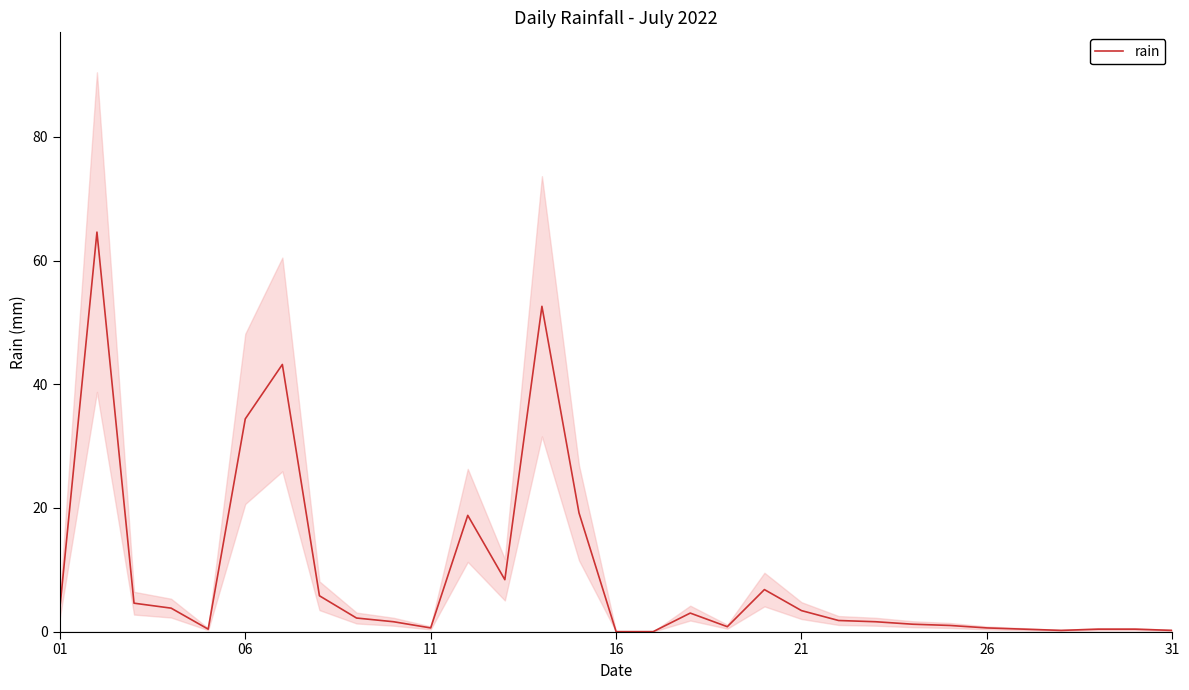

Count the number of data series in this chart.

1